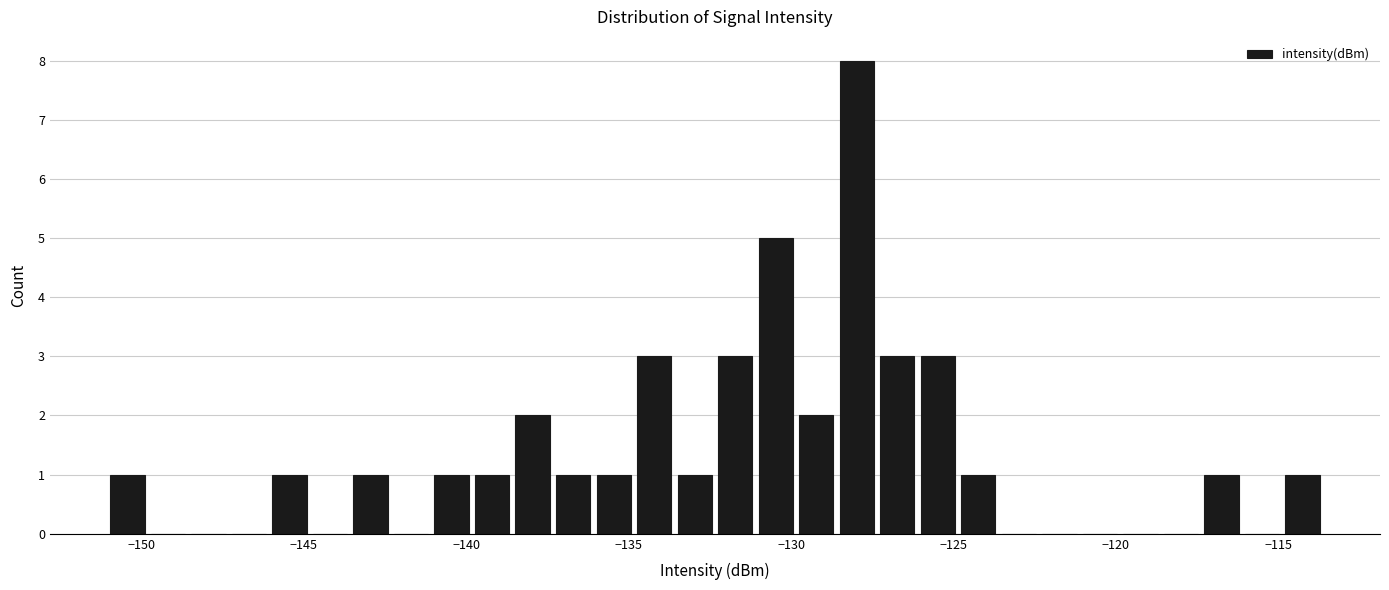

Read against the x-axis, roughly where is the centre of the tallest bar?

-128.0